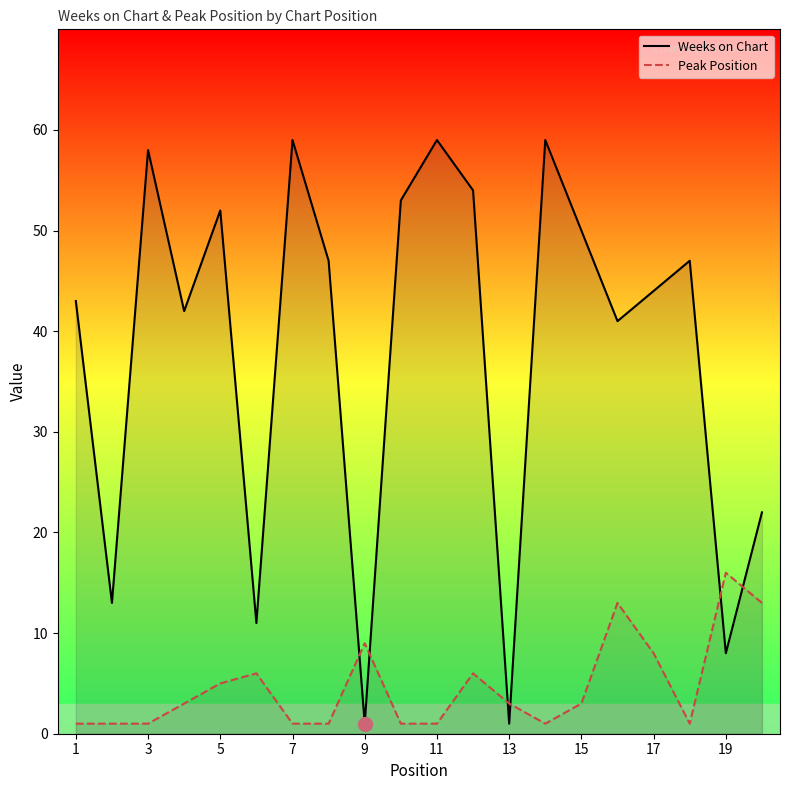

What is the lowest value of the Peak Position series?

1